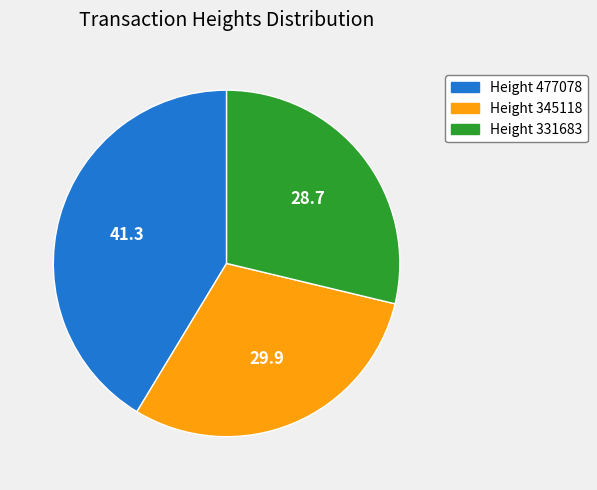

True or false: Height 477078 accounts for 54% of the total.

False